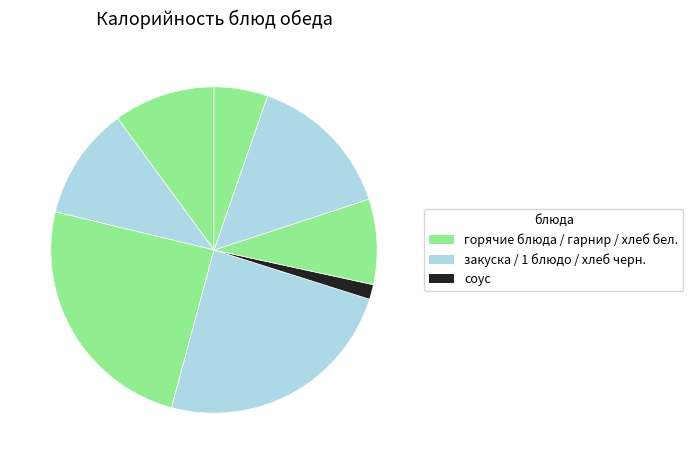

How many slices are in this pie chart?

8